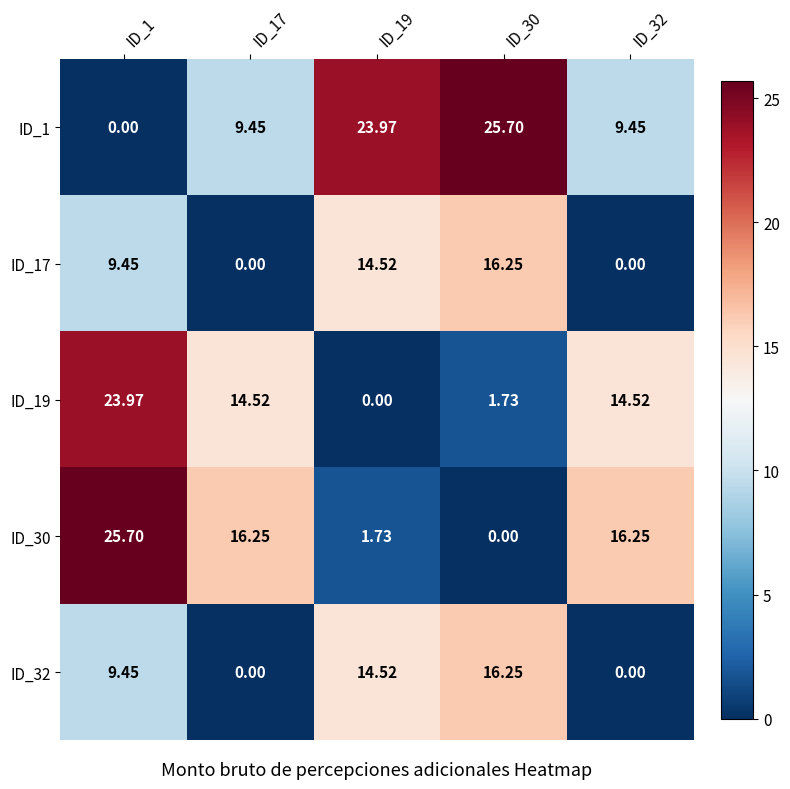

At how many categories does at least one series exceed 7?

5